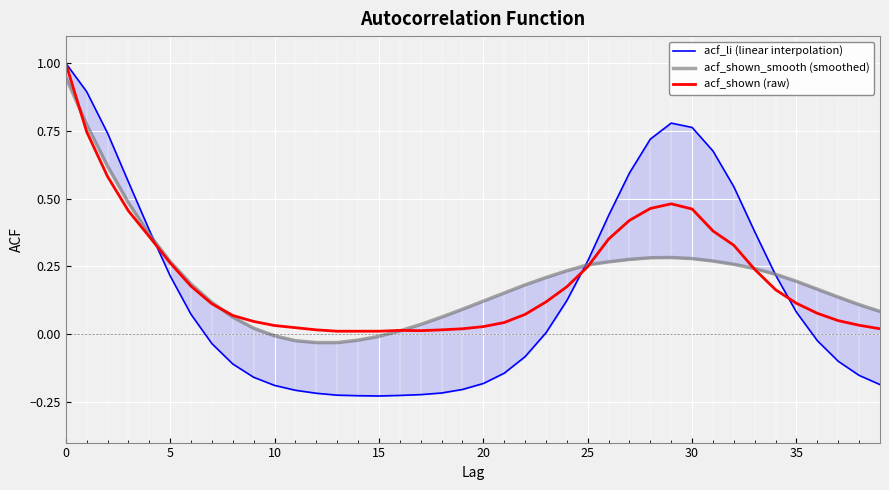

True or false: acf_shown (raw) has a value of 0.1 at 35.

True